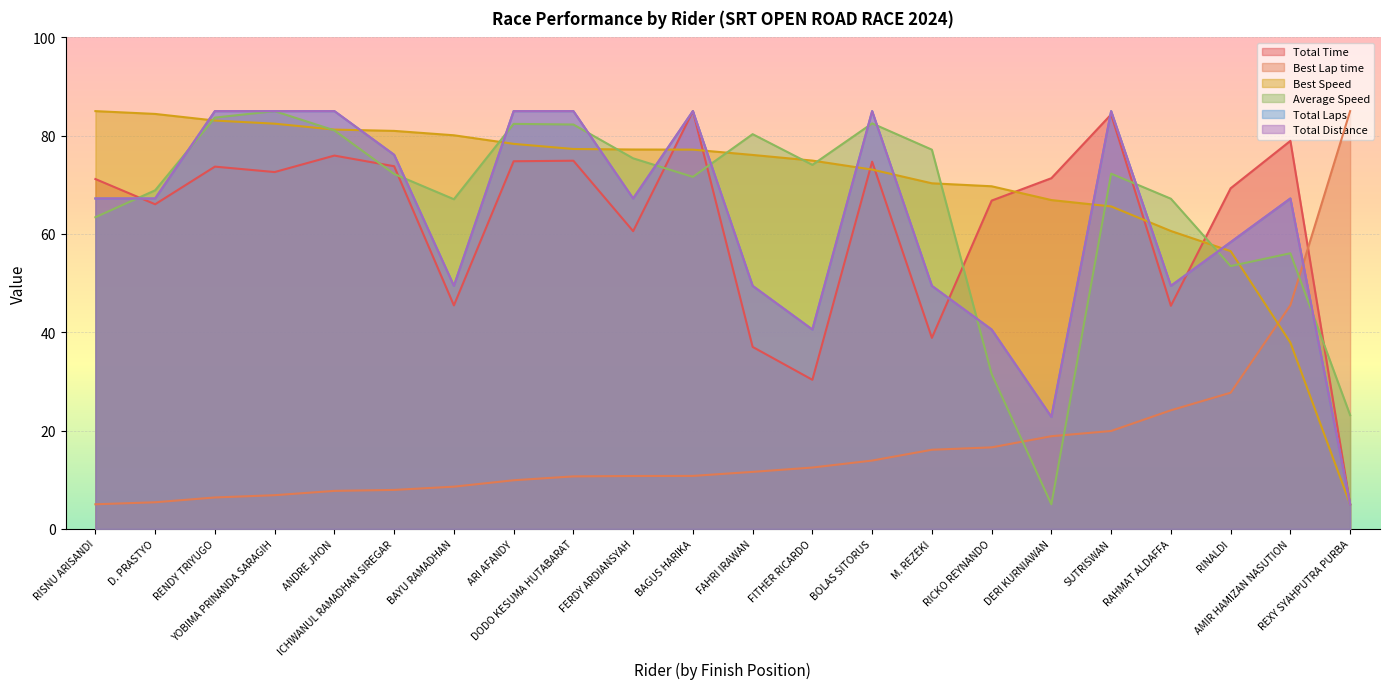

Reading right to left, what are all the values shown in this chart?

Total Time: 5.0	78.9	69.3	45.4	84.3	71.4	66.8	38.9	74.7	30.3	37.0	85.0	60.6	74.9	74.8	45.5	73.8	76.0	72.6	73.7	66.0	71.2
Best Lap time: 85.0	45.5	27.7	24.1	19.9	18.8	16.6	16.1	13.9	12.5	11.6	10.8	10.8	10.7	9.9	8.6	7.9	7.7	6.8	6.4	5.4	5.0
Best Speed: 5.0	37.9	56.5	60.6	65.6	66.9	69.7	70.3	73.1	74.9	76.1	77.2	77.2	77.3	78.3	80.1	81.0	81.2	82.4	83.1	84.4	85.0
Average Speed: 23.1	56.1	53.5	67.2	72.3	5.0	31.5	77.2	82.5	74.1	80.3	71.6	75.4	82.3	82.4	67.1	72.2	81.1	85.0	83.7	68.9	63.4
Total Laps: 5.0	67.2	58.3	49.4	85.0	22.8	40.6	49.4	85.0	40.6	49.4	85.0	67.2	85.0	85.0	49.4	76.1	85.0	85.0	85.0	67.2	67.2
Total Distance: 5.0	67.2	58.3	49.4	85.0	22.8	40.6	49.4	85.0	40.6	49.4	85.0	67.2	85.0	85.0	49.4	76.1	85.0	85.0	85.0	67.2	67.2